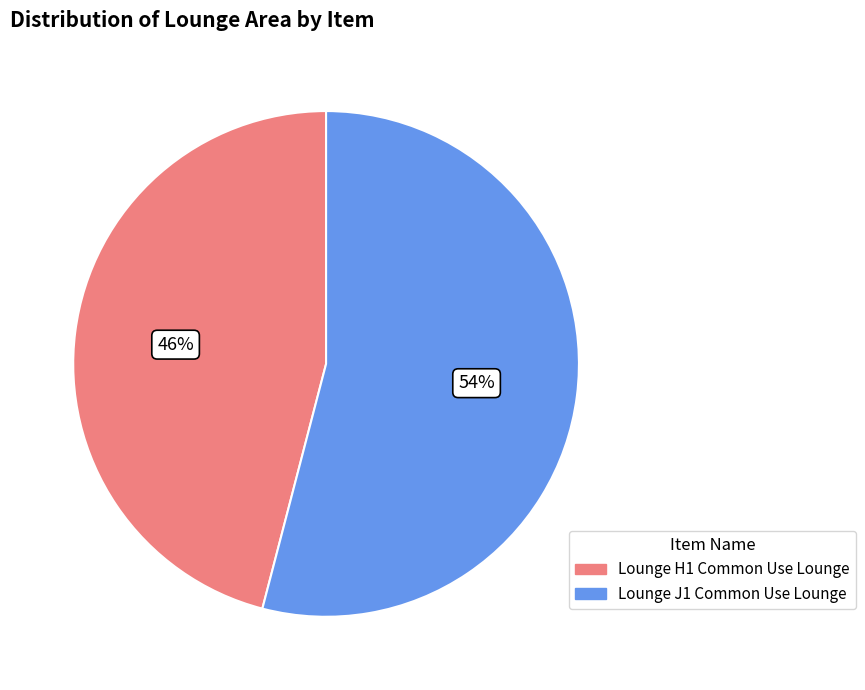

Approximately how many times larger is the value at Lounge J1 Common Use Lounge compared to Lounge H1 Common Use Lounge?

1.2